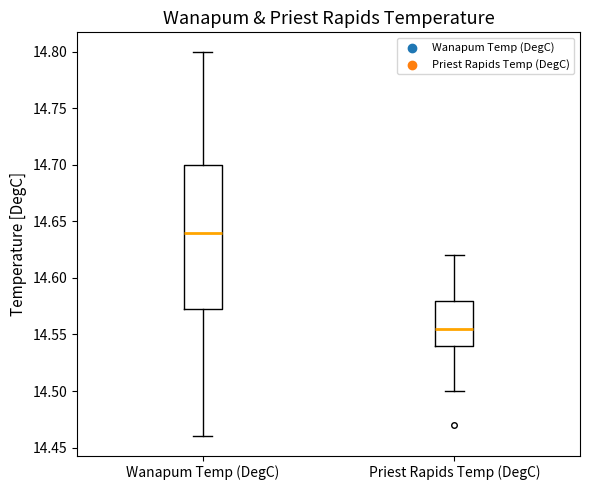

Which box's median line is the highest?

Wanapum Temp (DegC)